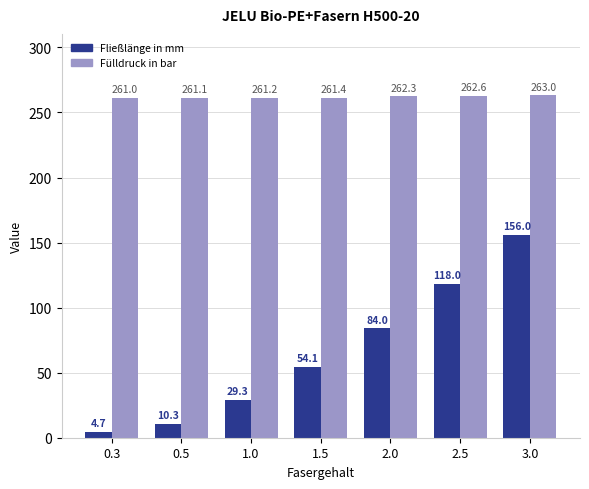

What is the value of the Fließlänge in mm bar at the 3rd from the left?

29.3